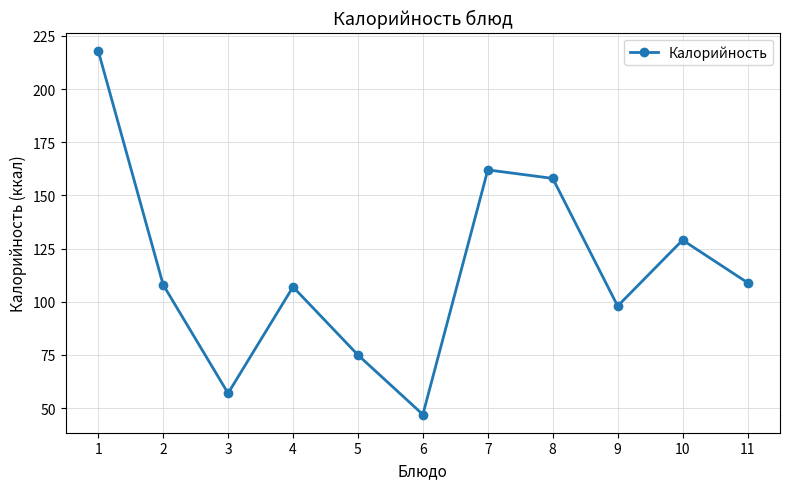

Count the number of categories in the chart.

11